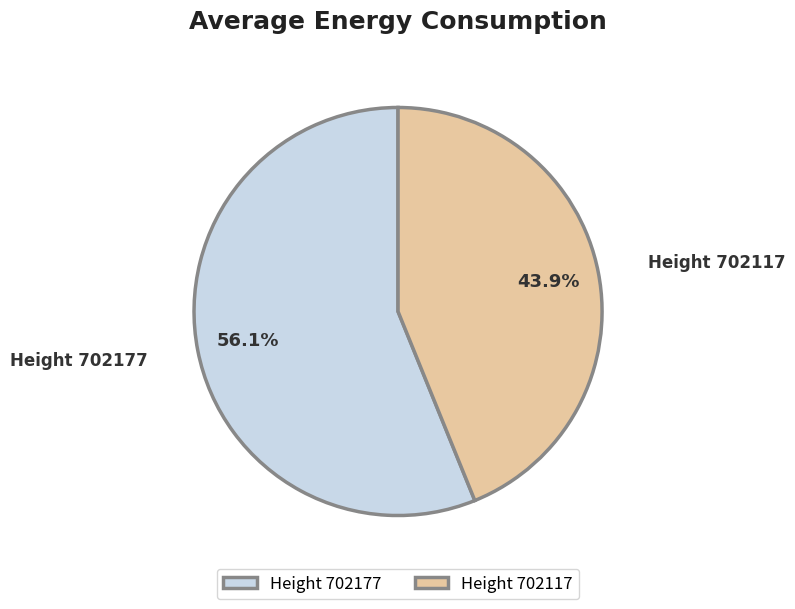

Approximately how many times larger is the value at Height 702117 compared to Height 702177?

0.8